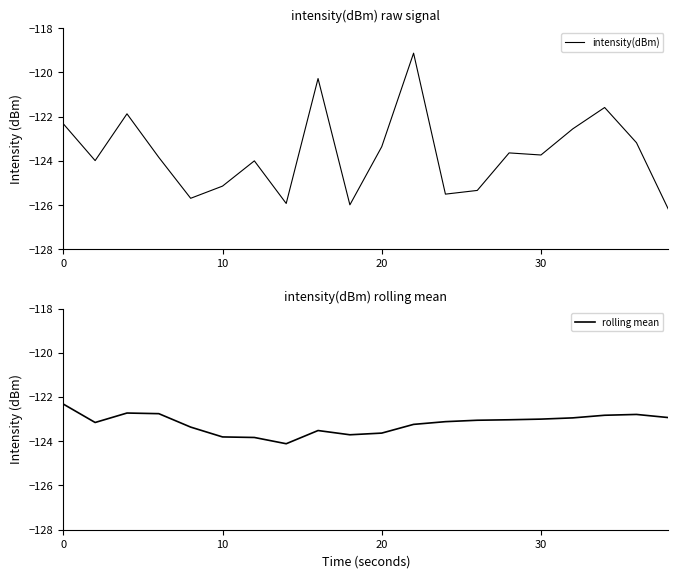

What are all the series names shown in the legend?

intensity(dBm), rolling mean